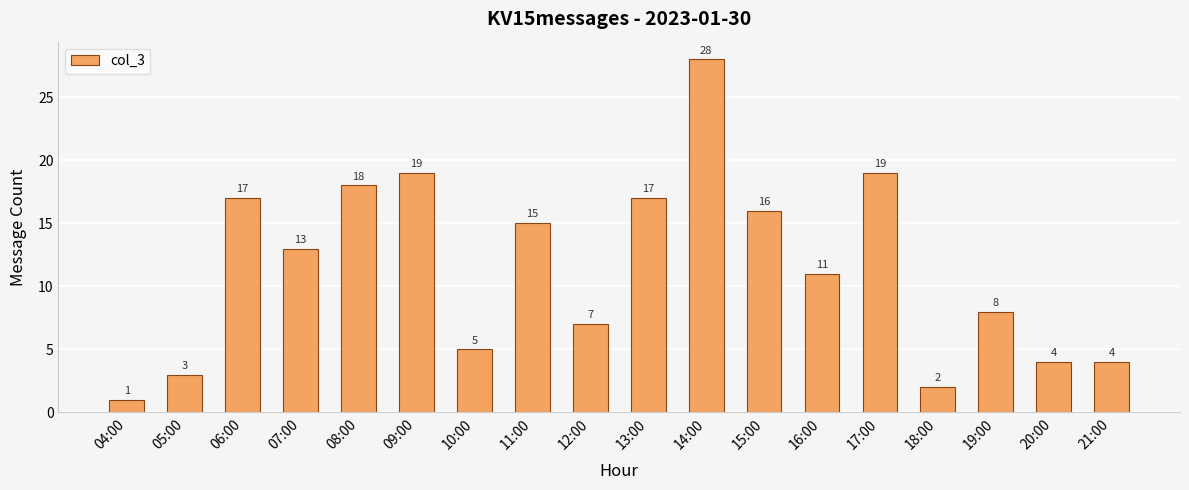

What is the average value?

12